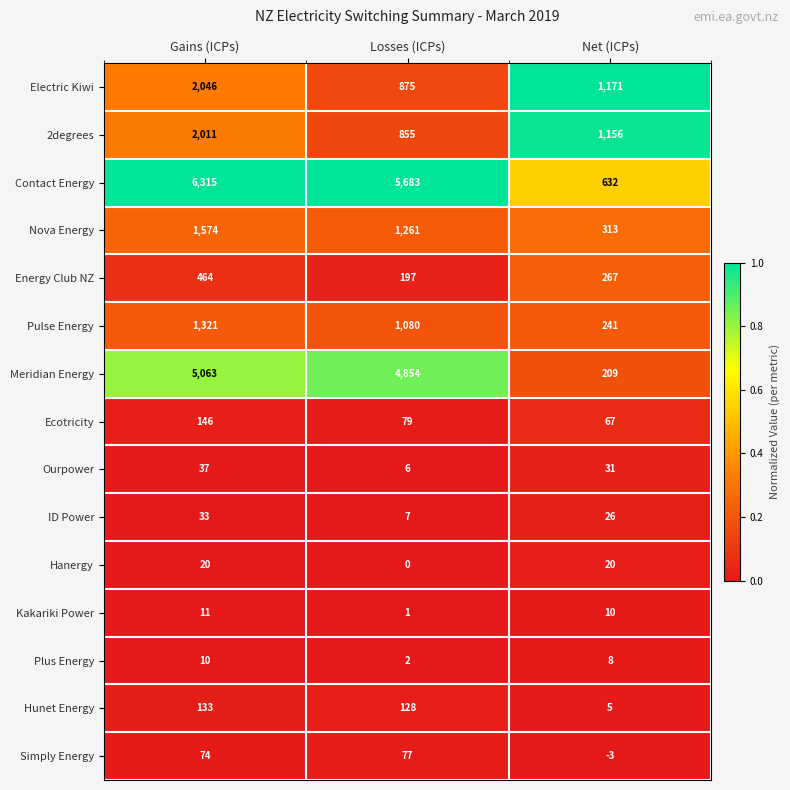

What is the sum of the Electric Kiwi values at Net (ICPs) and Losses (ICPs)?

2046